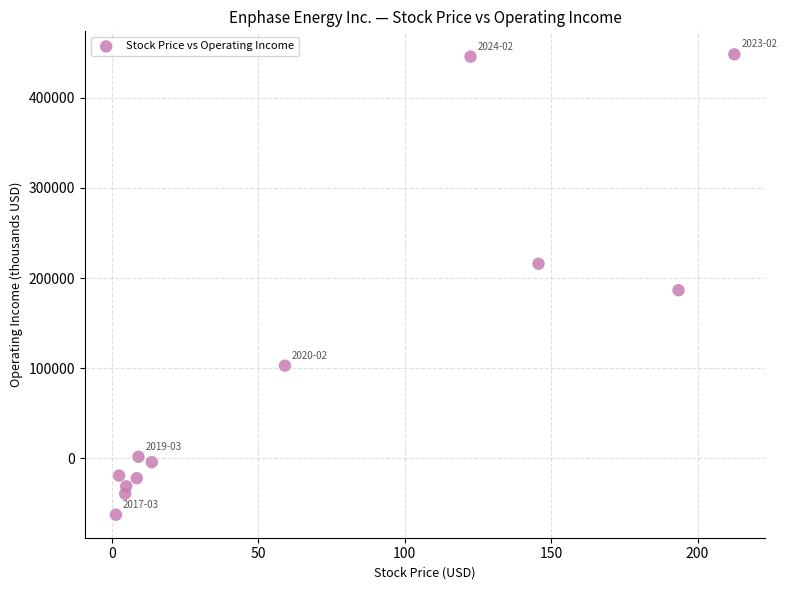

What Y value in the scatter plot is closest to 192780?

186439